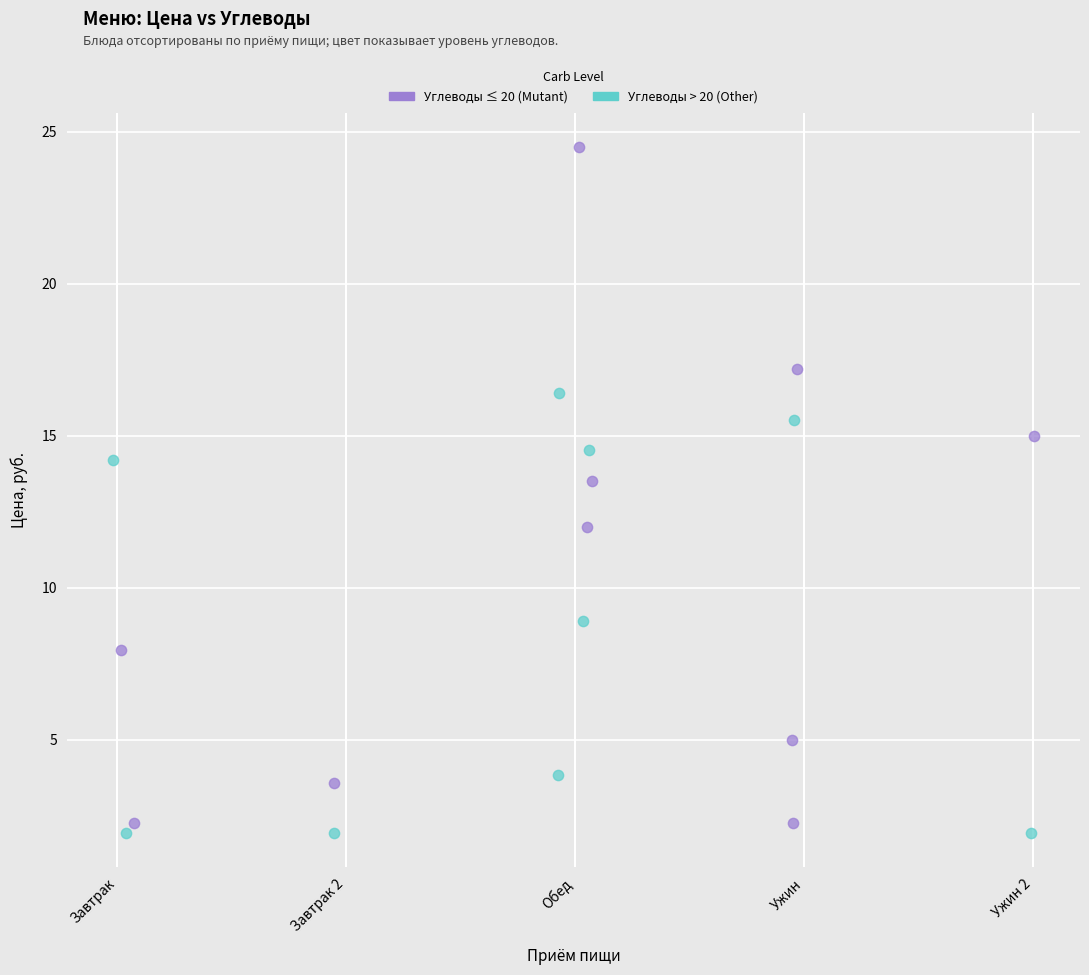

Which series reaches the maximum Y coordinate?

Углеводы ≤ 20 (Mutant)